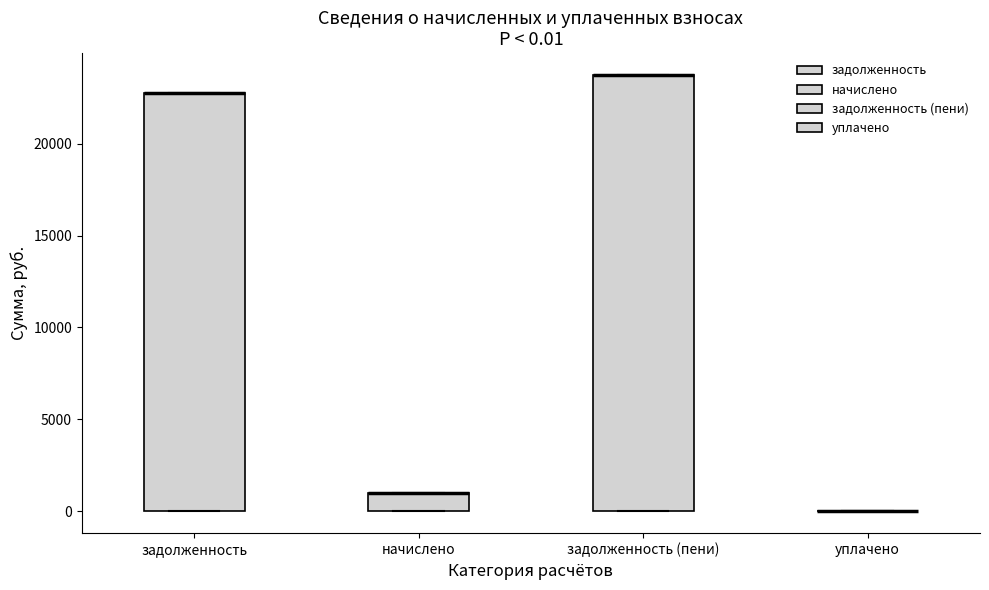

Which box is the tallest, from its lower edge to its upper edge?

задолженность (пени)